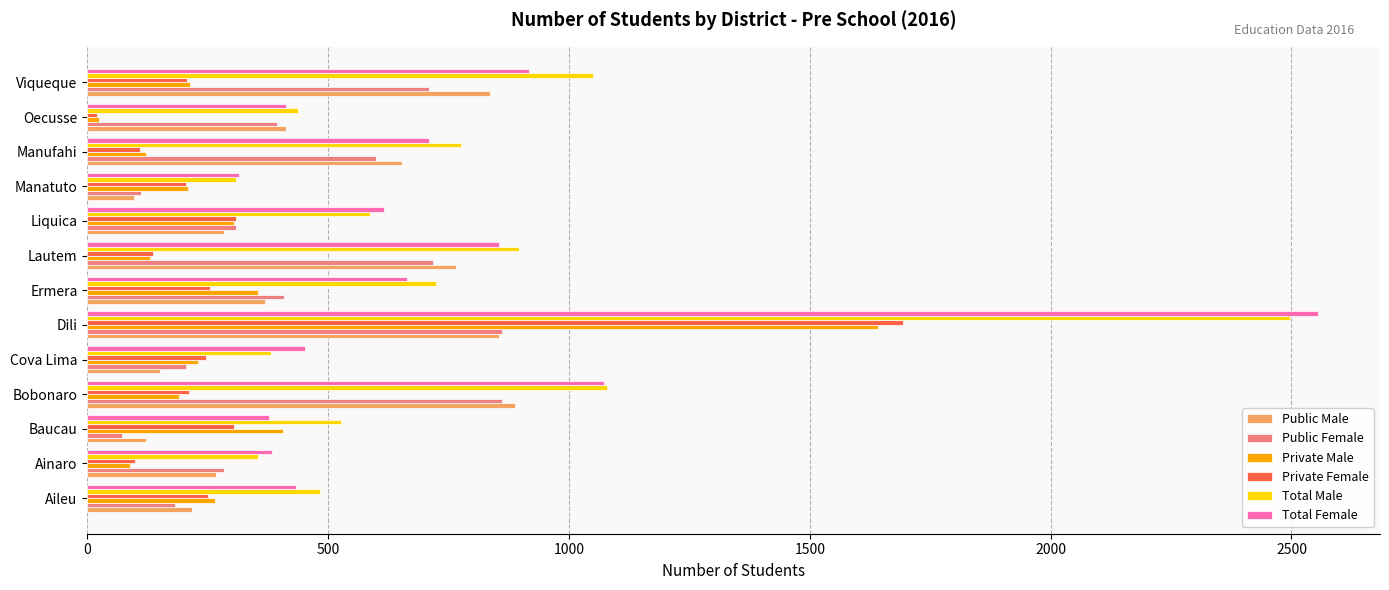

At which category does the chart reach its peak across all series?

Dili